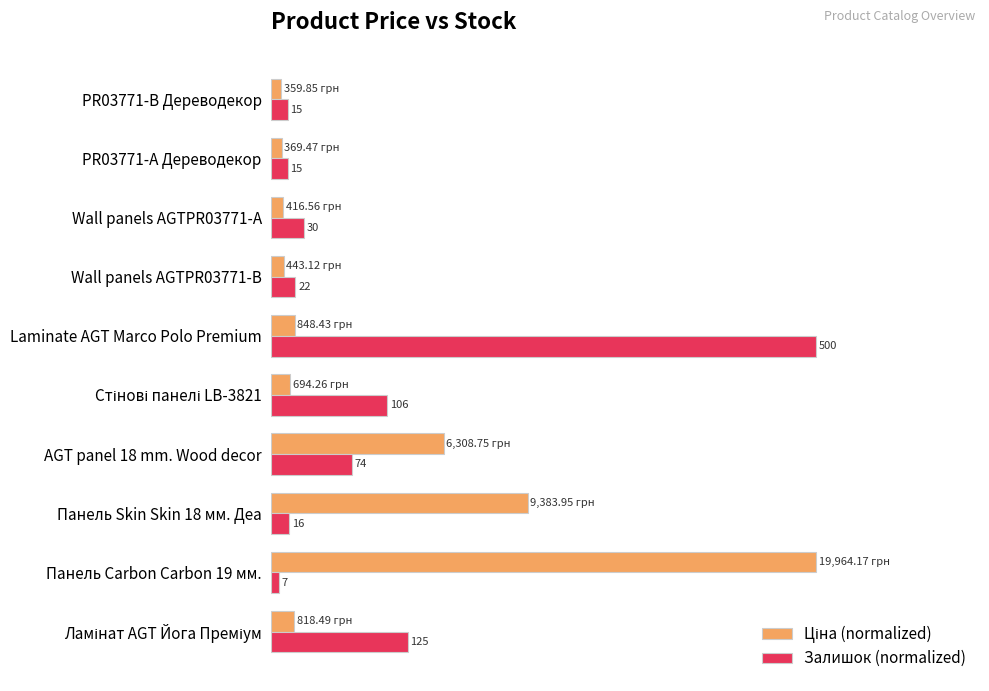

Reading right to left, extract all data points from this chart.

Ціна (normalized): 1.8	1.9	2.1	2.2	4.2	3.5	31.6	47.0	100.0	4.1
Залишок (normalized): 3.0	3.0	6.0	4.4	100.0	21.2	14.8	3.2	1.4	25.0